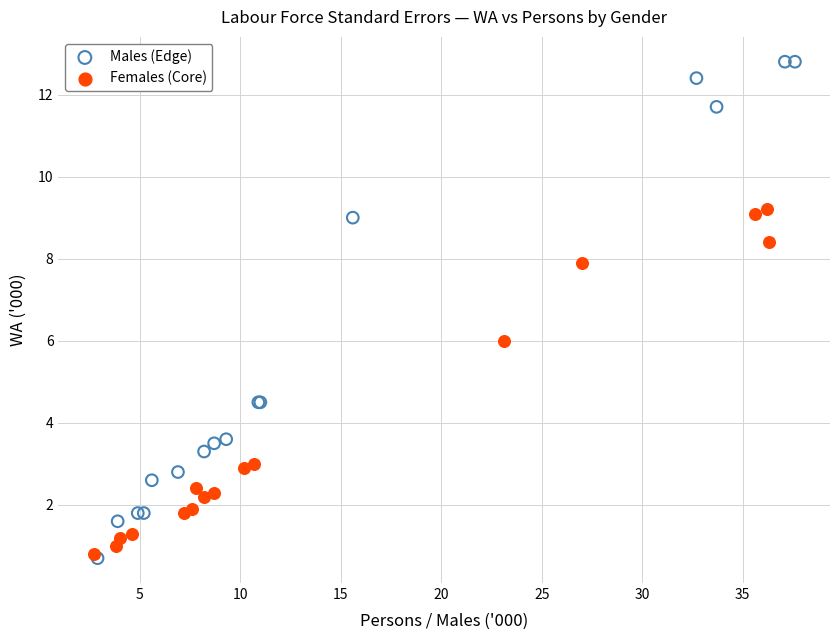

Which series reaches the maximum Y coordinate?

Males (Edge)